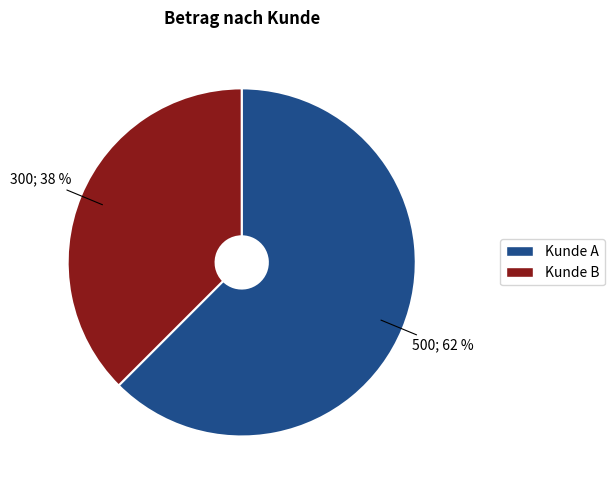

Which slice is the smallest?

Kunde B